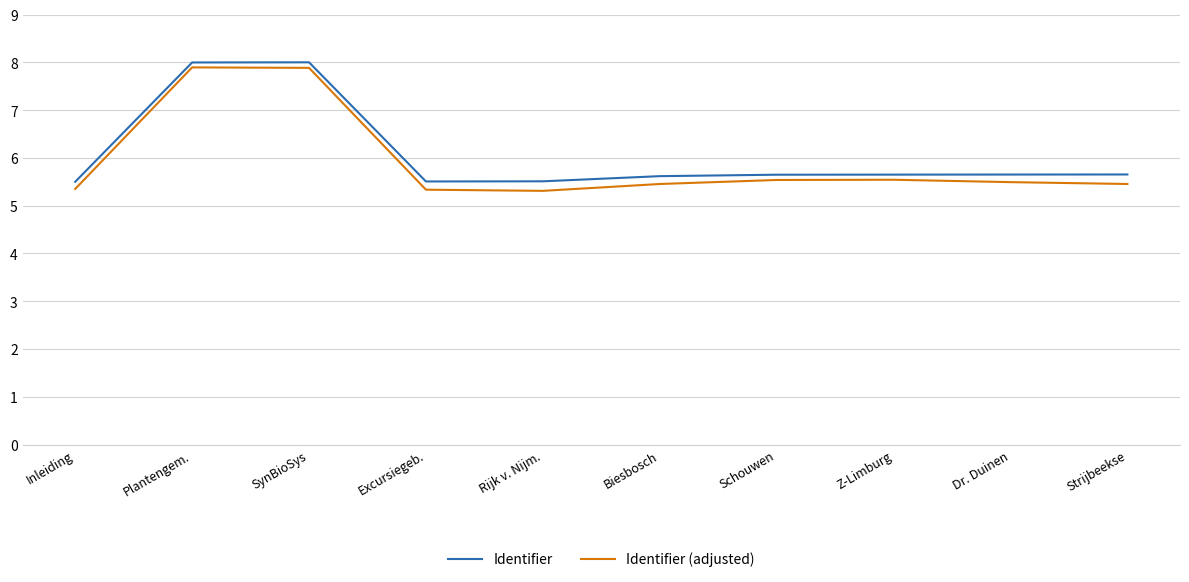

Is the value of Identifier (adjusted) at SynBioSys greater than the value of Identifier at Biesbosch?

Yes